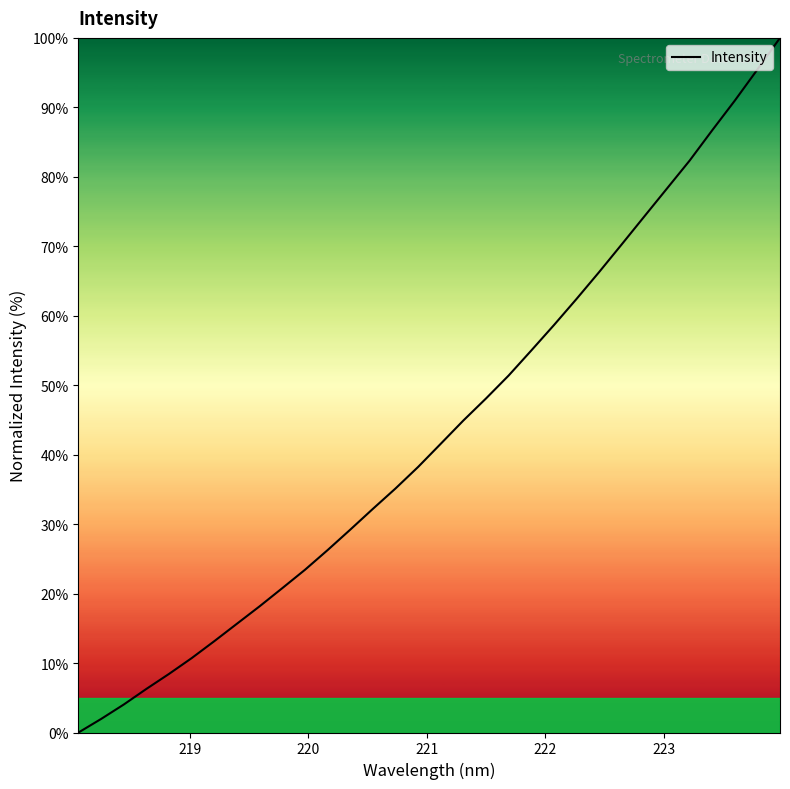

What is the greatest value displayed?

100.0